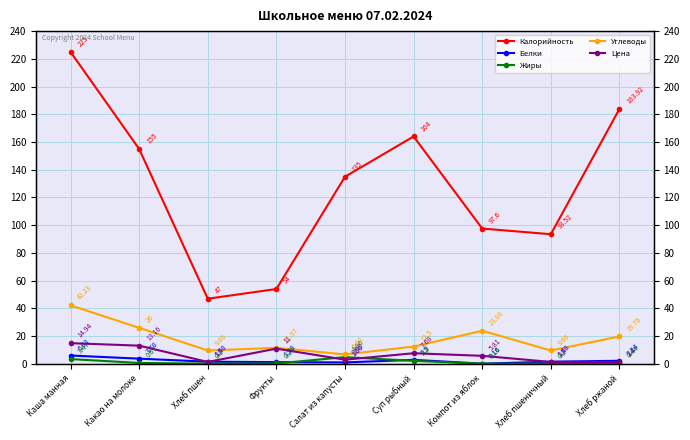

Is it true that Жиры equals 0.2 at Хлеб пшеничный?

True